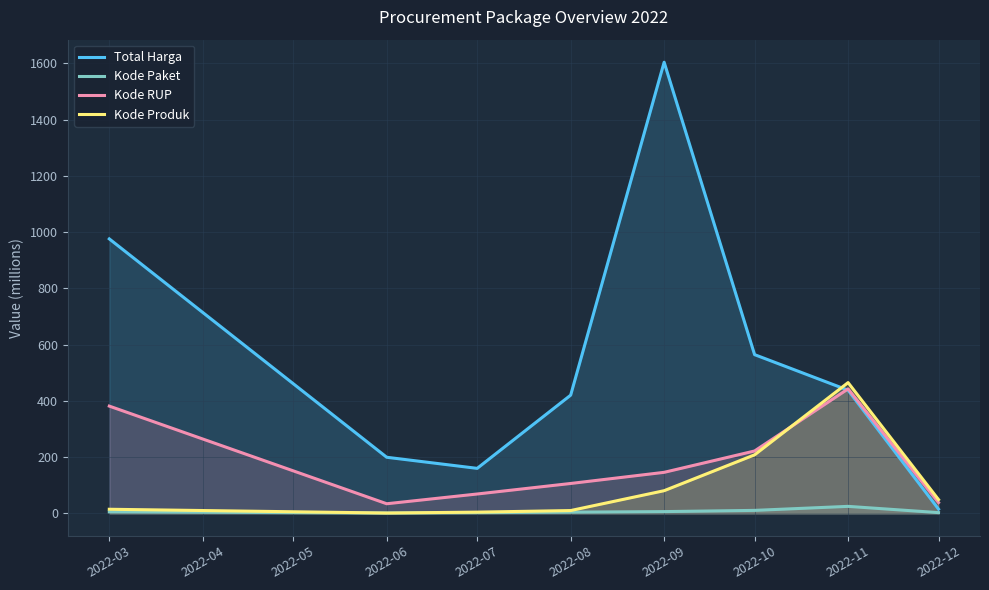

Which label corresponds to the largest value in the chart?

2022-09